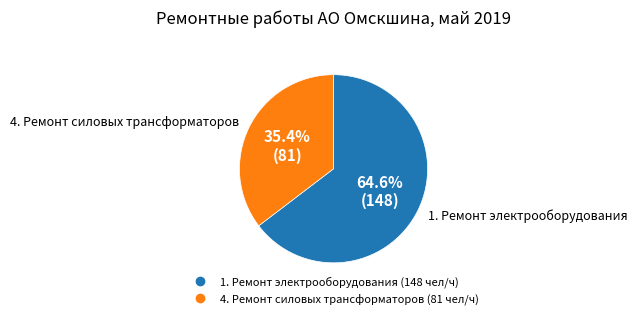

Which category has the smallest portion of the pie?

4. Ремонт силовых трансформаторов